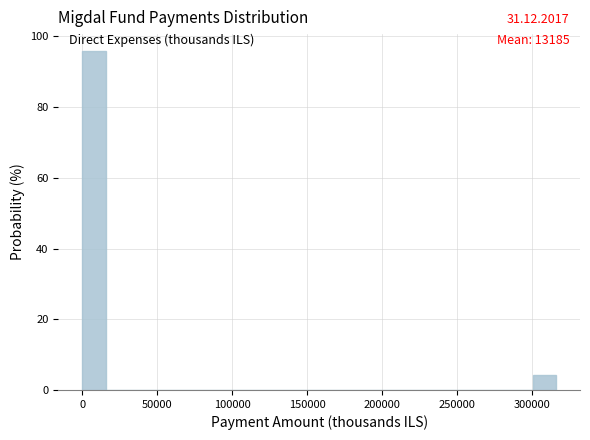

Around what value on the x-axis is the tallest bar? Give the approximate position of its centre, as read against the axis.

10000